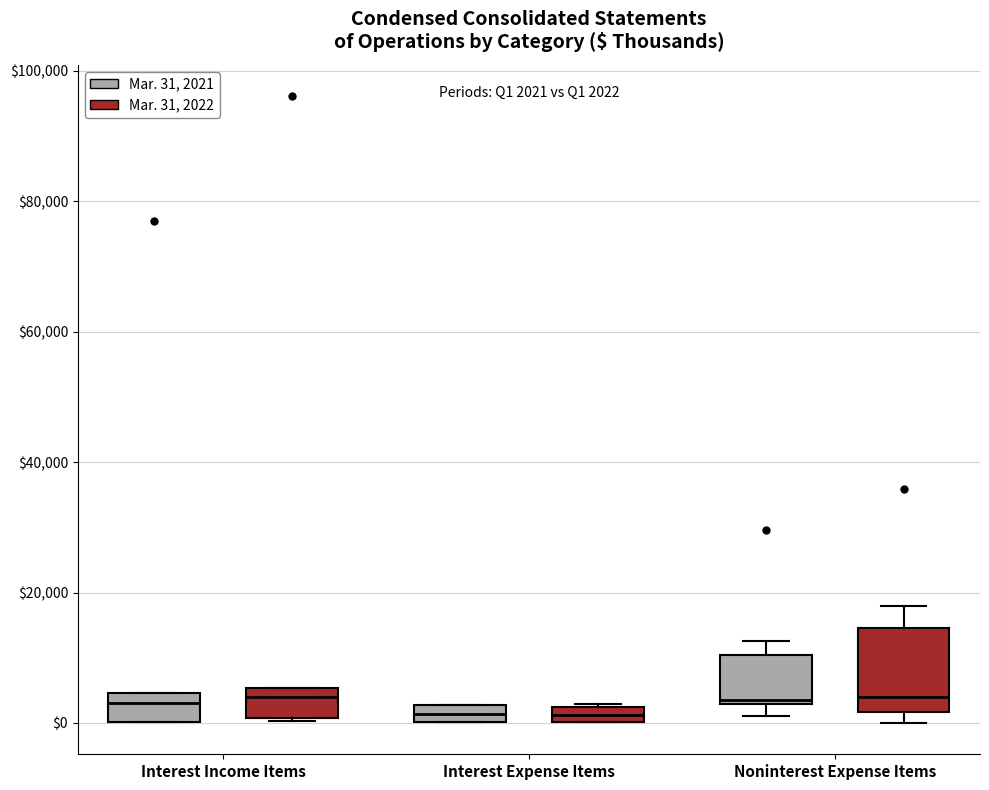

Which box is the tallest, from its lower edge to its upper edge?

Noninterest Expense Items (Mar. 31, 2022)